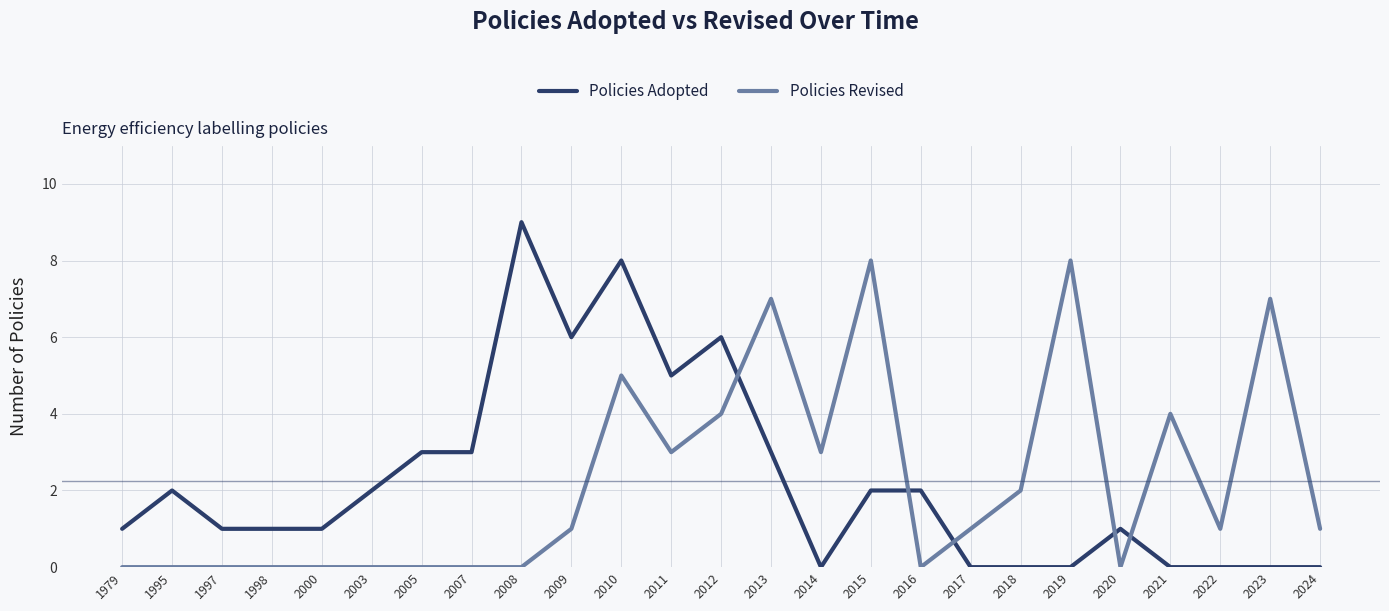

Which series changed the most between 1979 and 2014?

Policies Revised